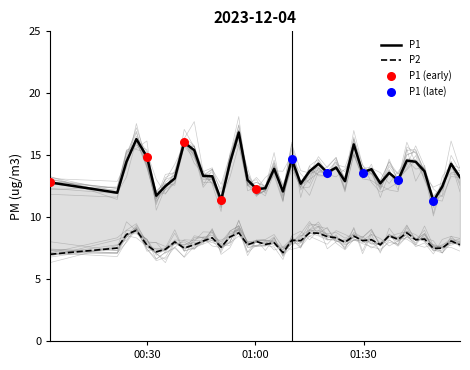

Which series has the largest total across all categories?

P1